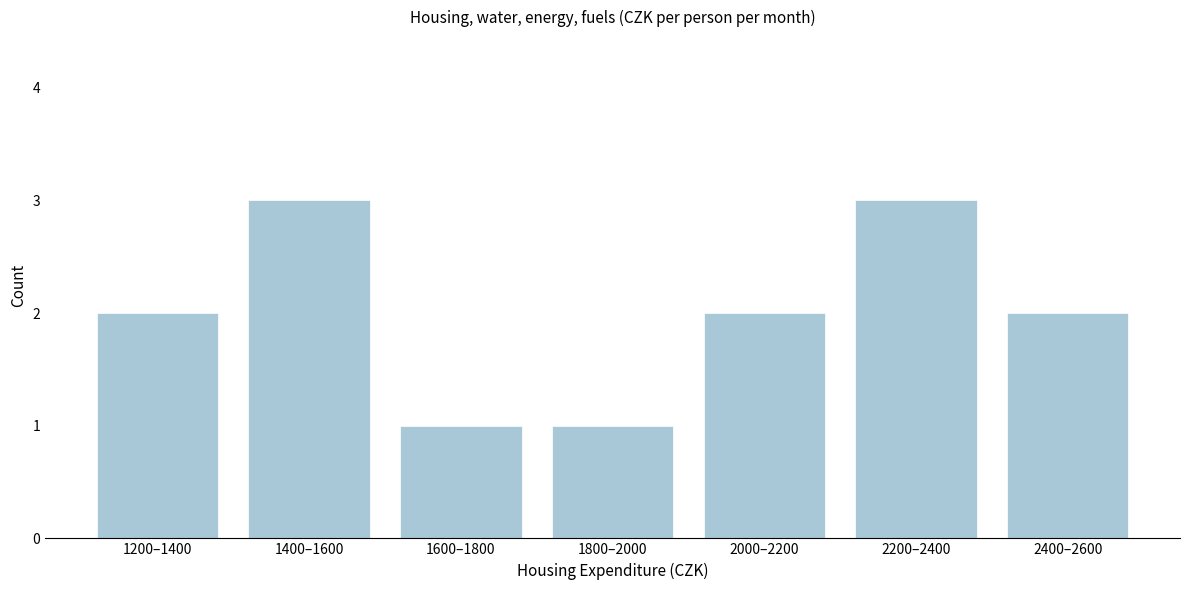

Reading left to right, list all the values displayed in this chart.

1200–1400=2	1400–1600=3	1600–1800=1	1800–2000=1	2000–2200=2	2200–2400=3	2400–2600=2